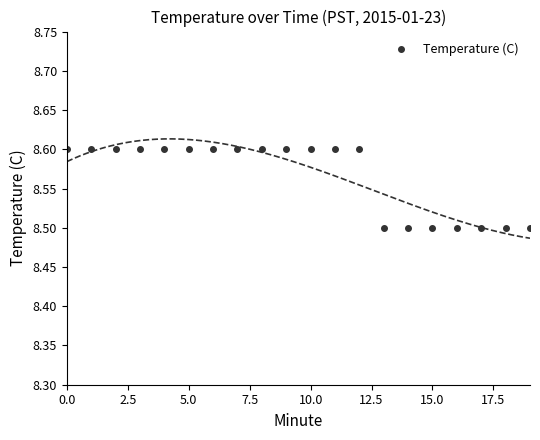

Is this an area chart (filled region under the line)?

No